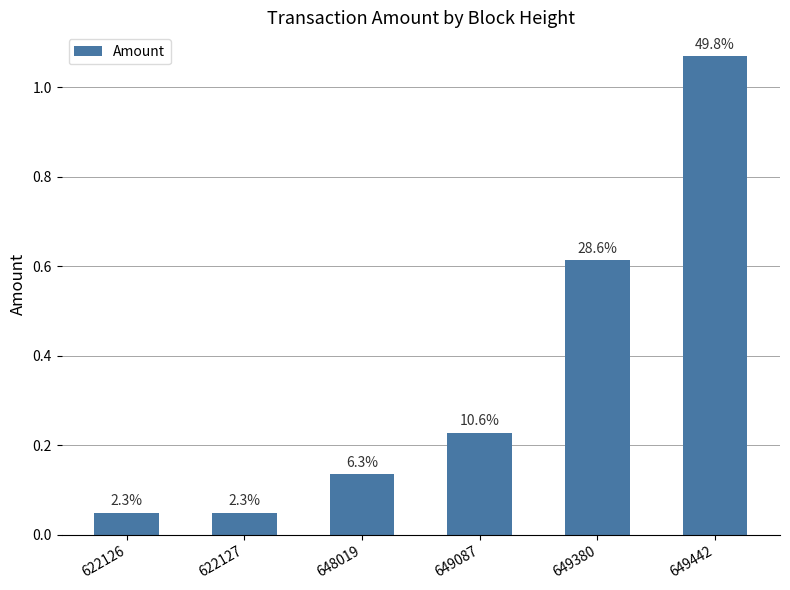

How many bars are there in total?

6